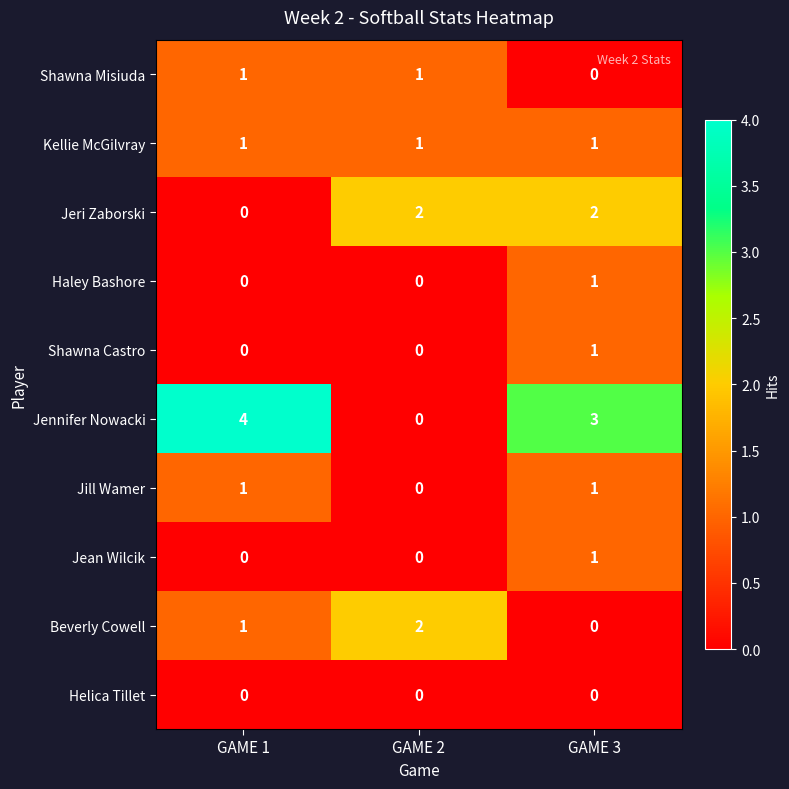

Reading right to left, extract all data points from this chart.

Shawna Misiuda: 0	1	1
Kellie McGilvray: 1	1	1
Jeri Zaborski: 2	2	0
Haley Bashore: 1	0	0
Shawna Castro: 1	0	0
Jennifer Nowacki: 3	0	4
Jill Wamer: 1	0	1
Jean Wilcik: 1	0	0
Beverly Cowell: 0	2	1
Helica Tillet: 0	0	0